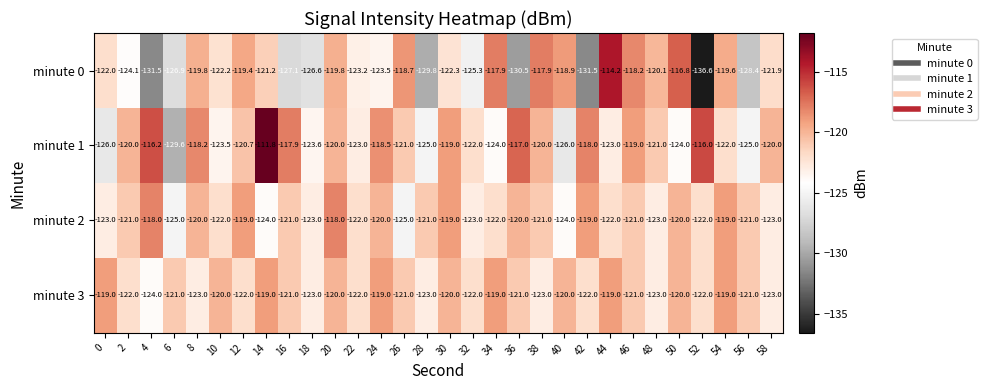

What is the difference between the minute 3 values at 28 and 54?

4.0